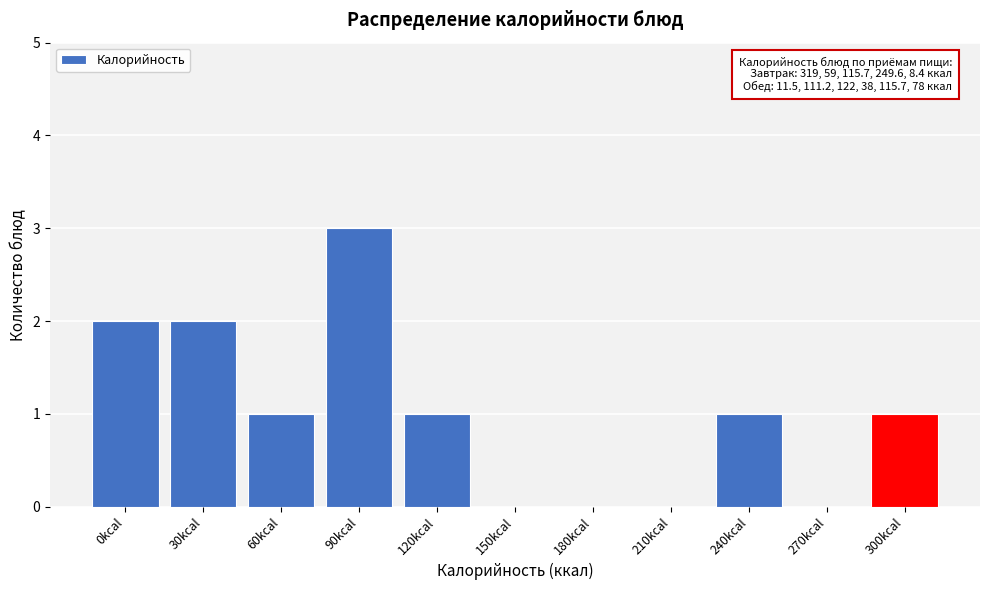

Reading left to right, extract all data points from this chart.

0kcal=2	30kcal=2	60kcal=1	90kcal=3	120kcal=1	150kcal=0	180kcal=0	210kcal=0	240kcal=1	270kcal=0	300kcal=1